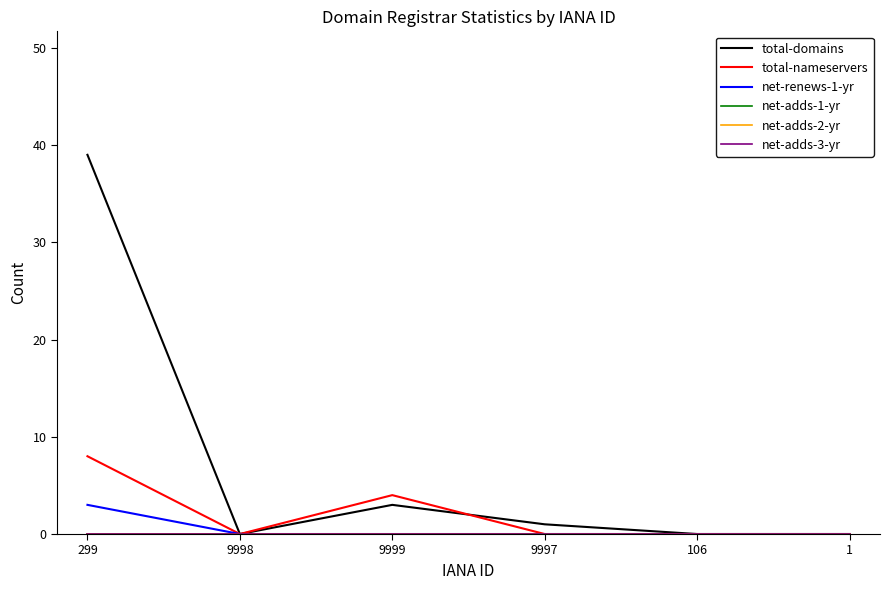

At which category does the chart reach its minimum across all series?

9998